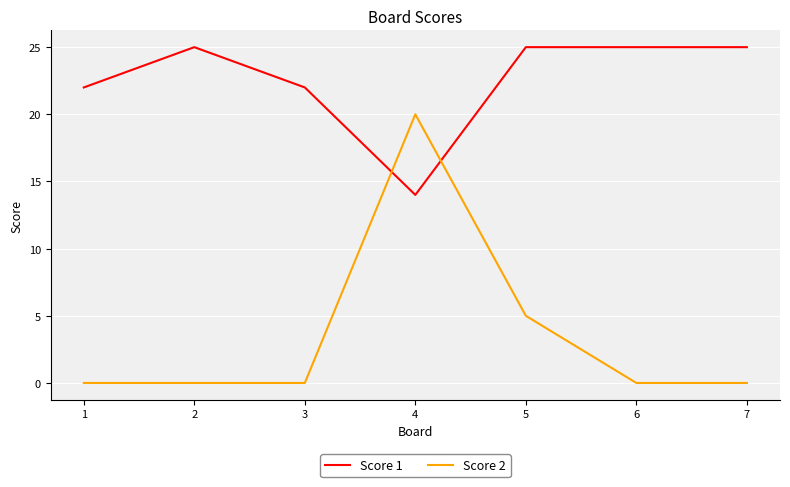

Where is Score 2 nearest to the value 10?

5